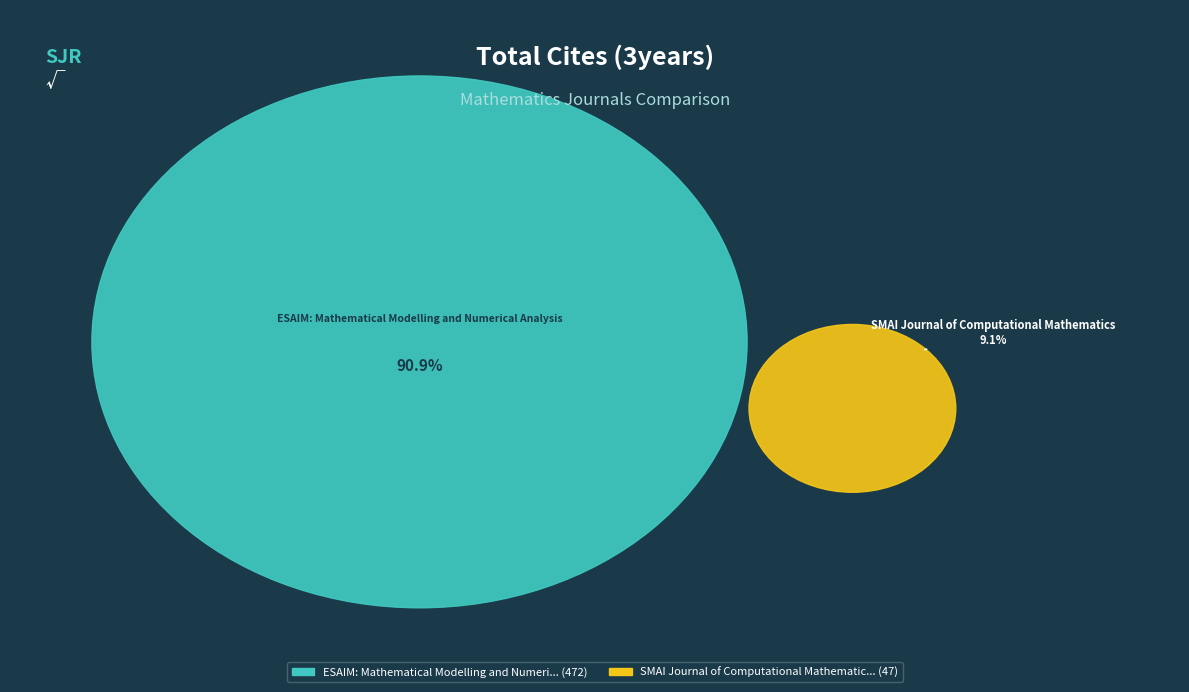

Count the number of slices in the pie.

2